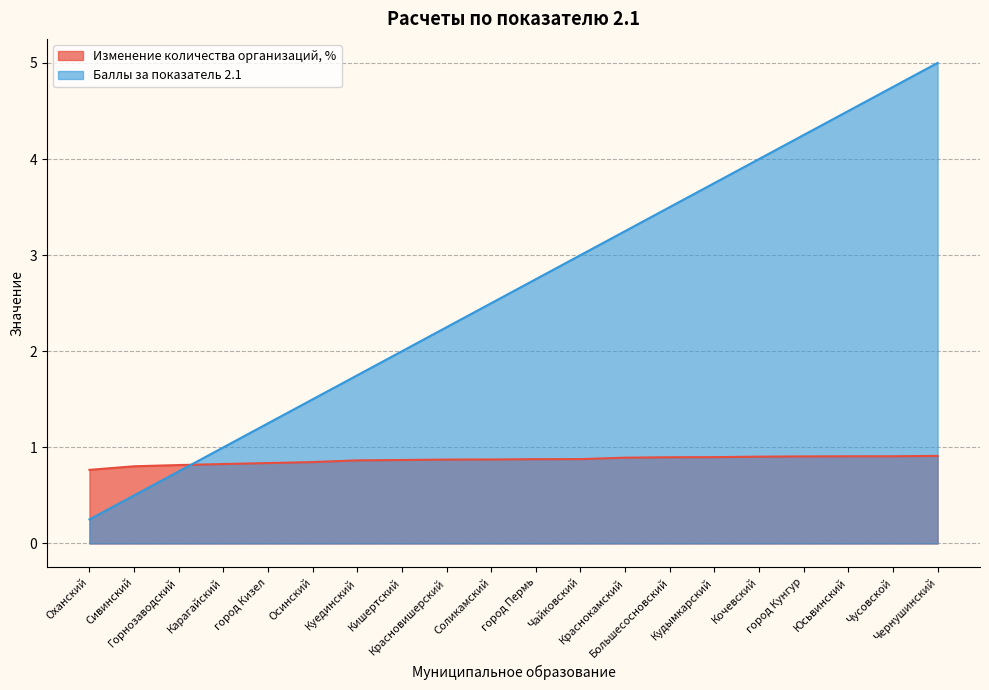

Count the number of categories in the chart.

20